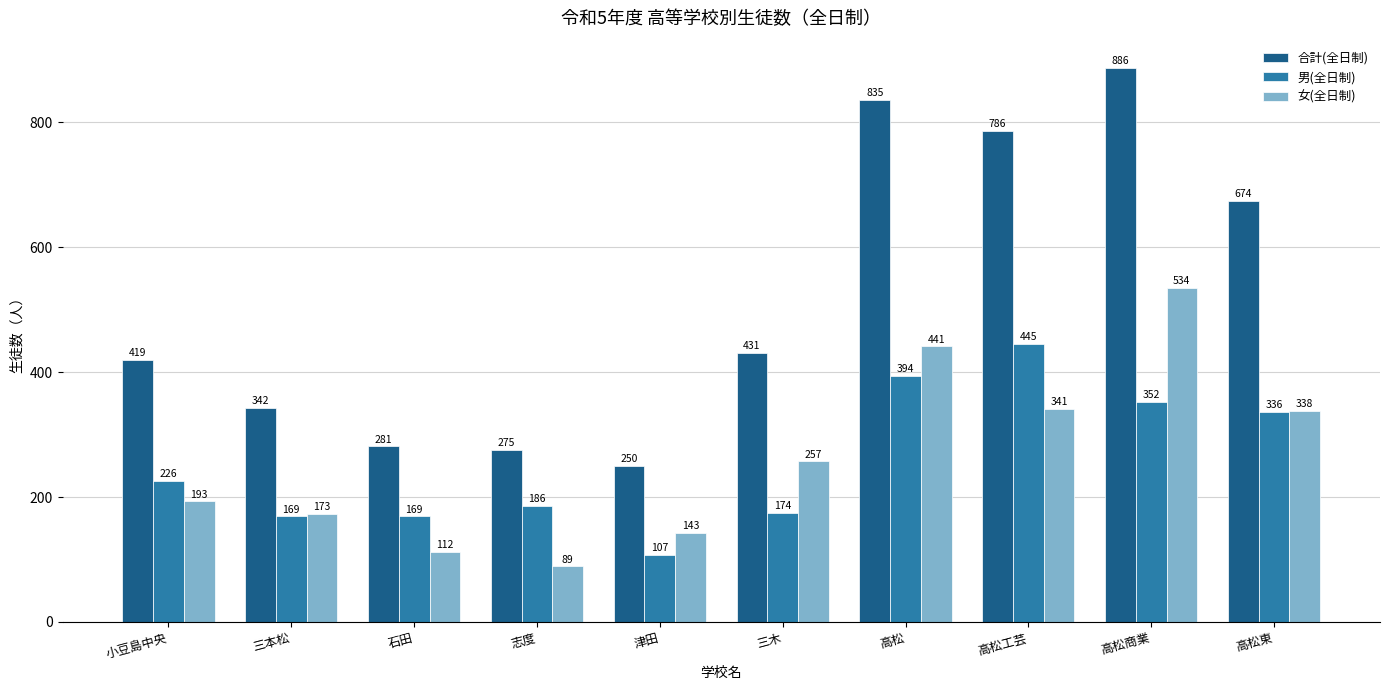

What is the greatest value displayed?

886